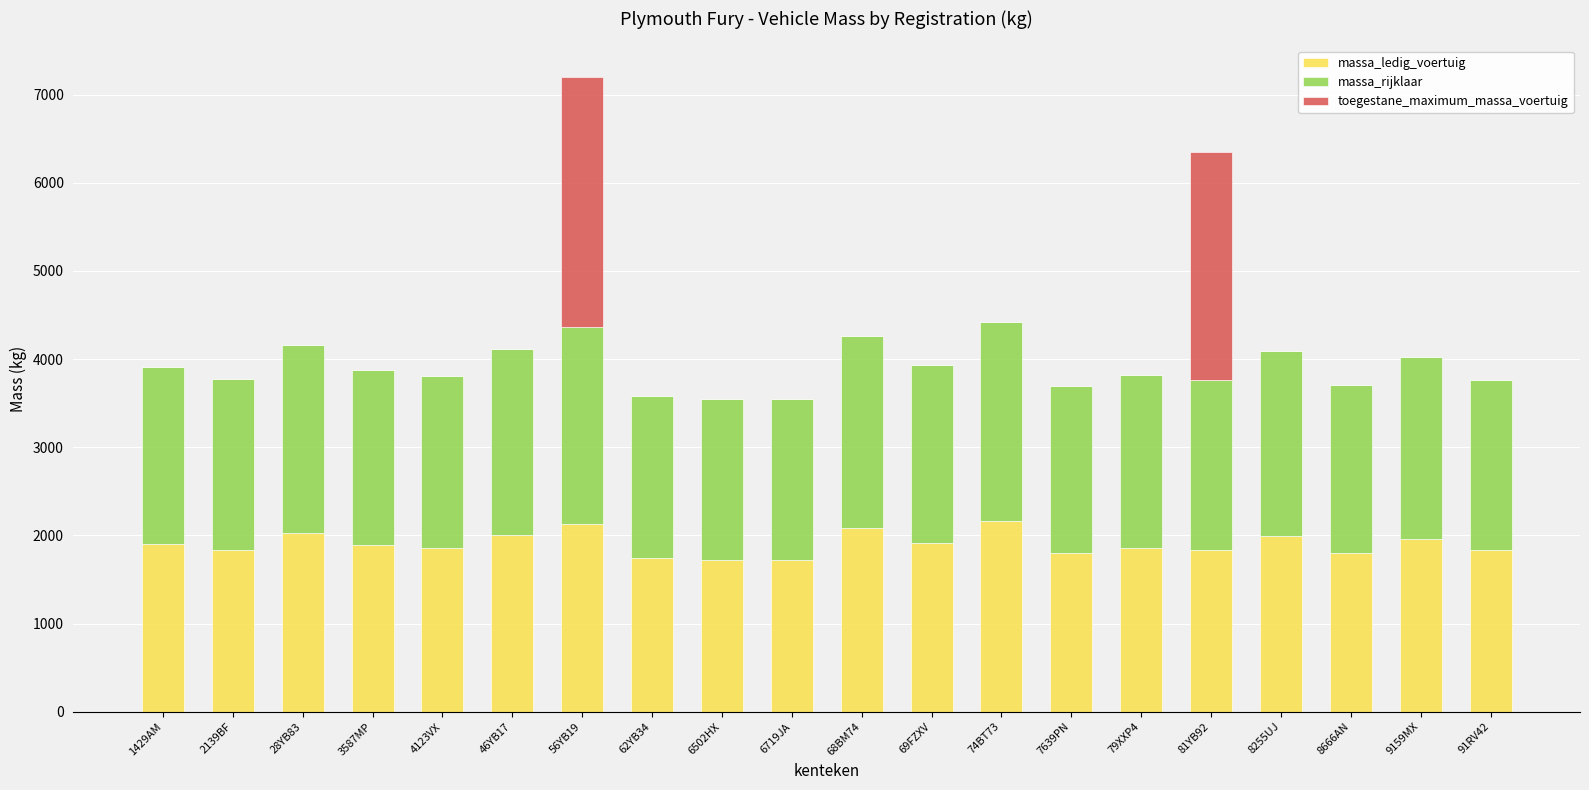

What is the sum of all massa_ledig_voertuig values?

38084